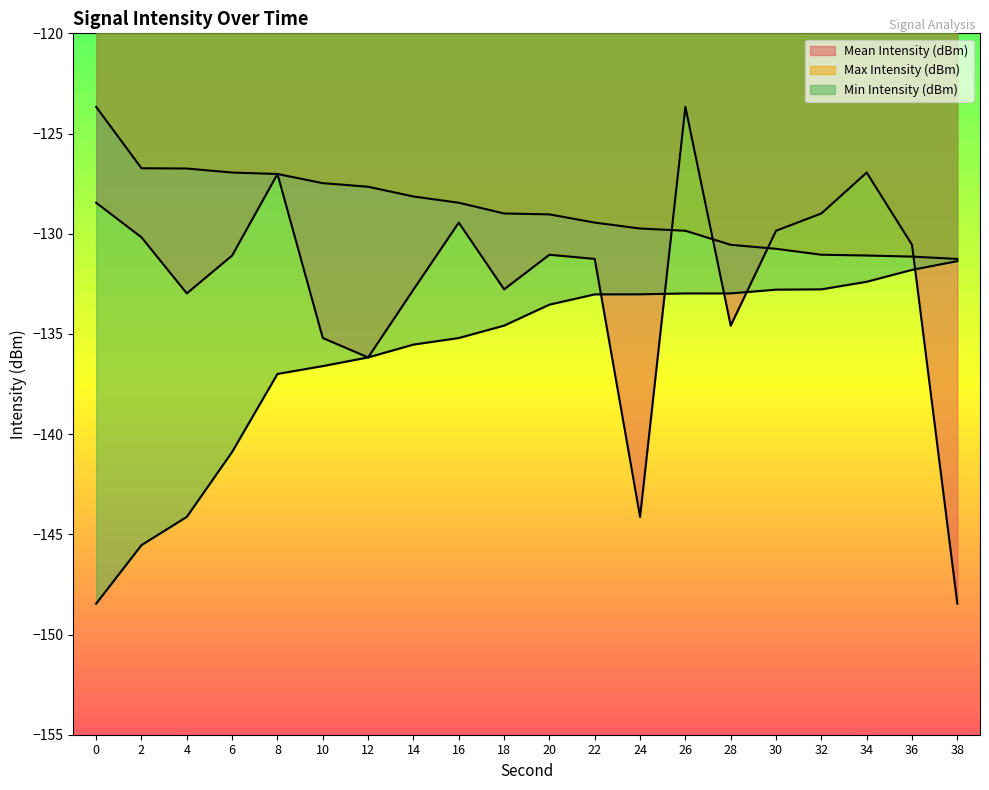

Rank the series at 18 from highest to lowest value.

Max Intensity (dBm), Mean Intensity (dBm), Min Intensity (dBm)